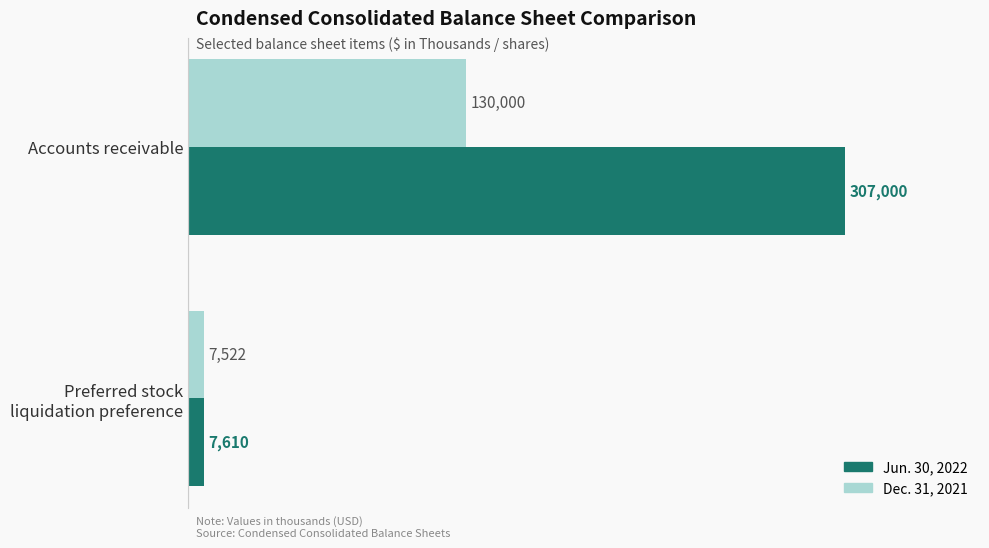

What is the spread (max minus min) of values at Accounts receivable?

177000